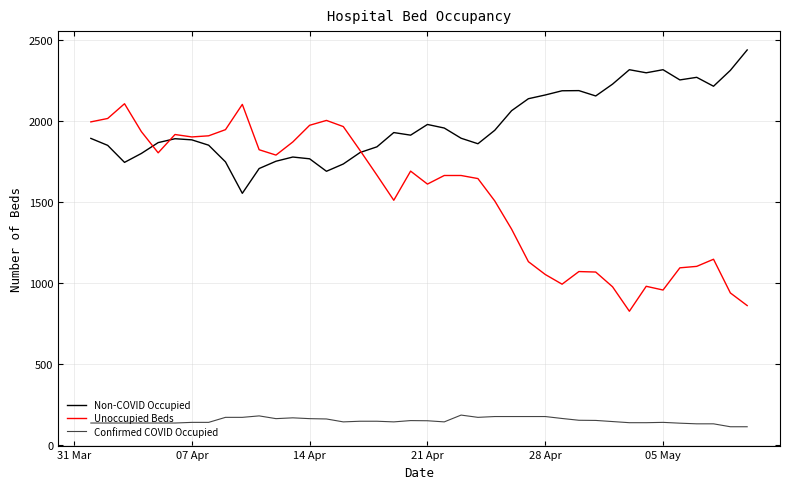

What is the minimum value for Confirmed COVID Occupied?

114